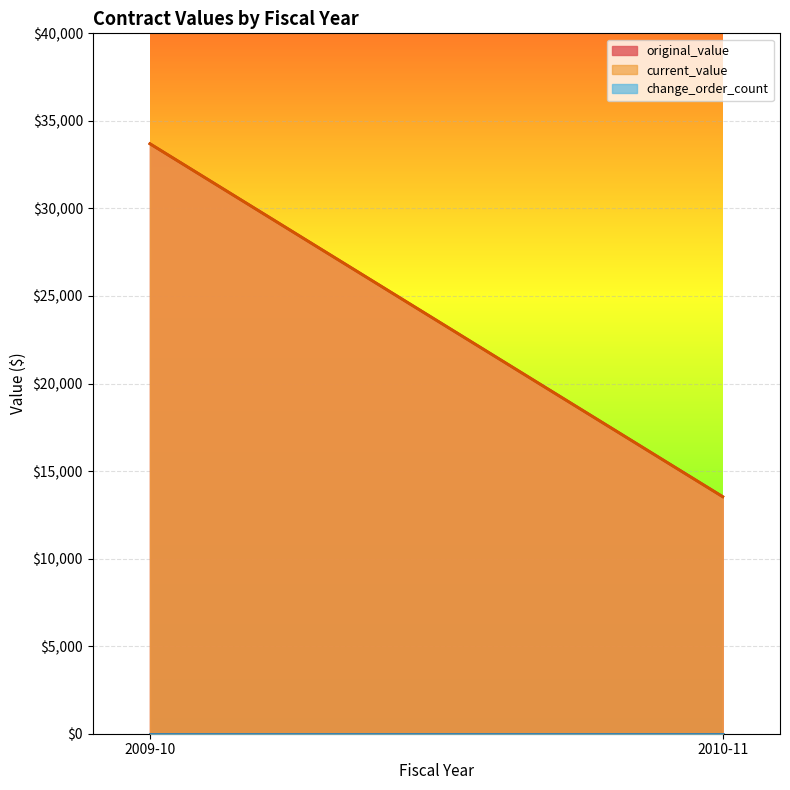

The value of original_value at 2009-10 is 24319.4. True or false?

True